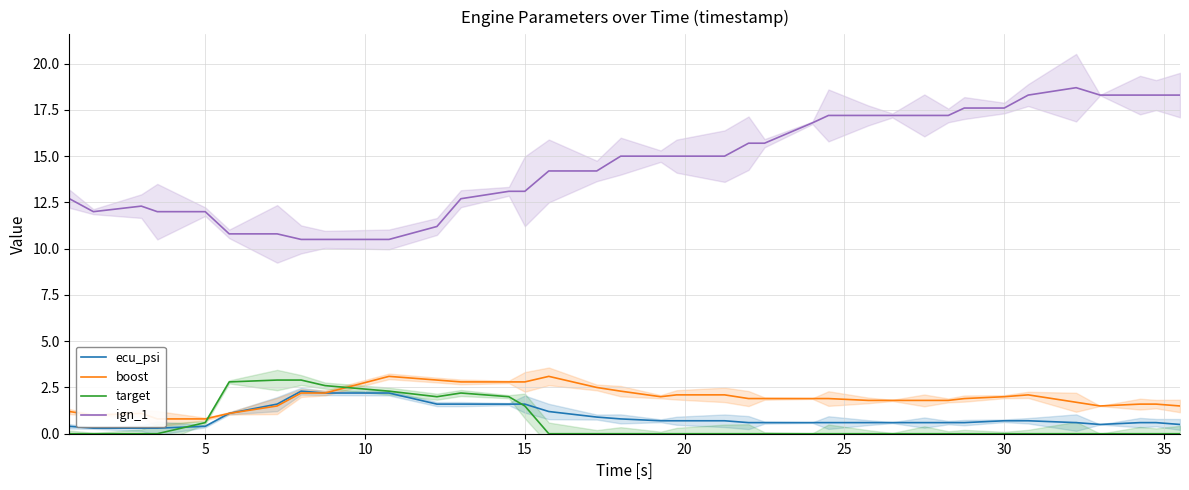

What are all the series names shown in the legend?

ecu_psi, boost, target, ign_1